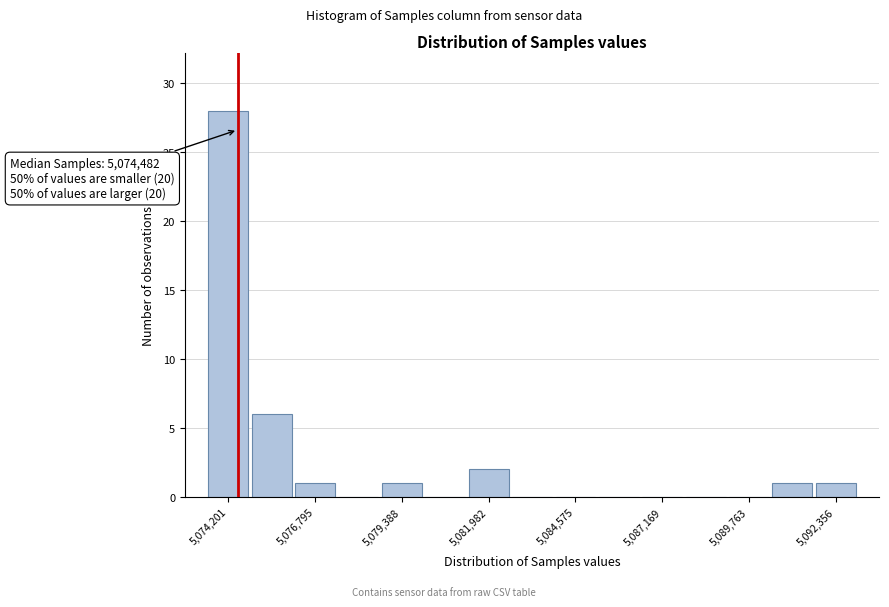

Around what value on the x-axis is the tallest bar? Give the approximate position of its centre, as read against the axis.

5074000